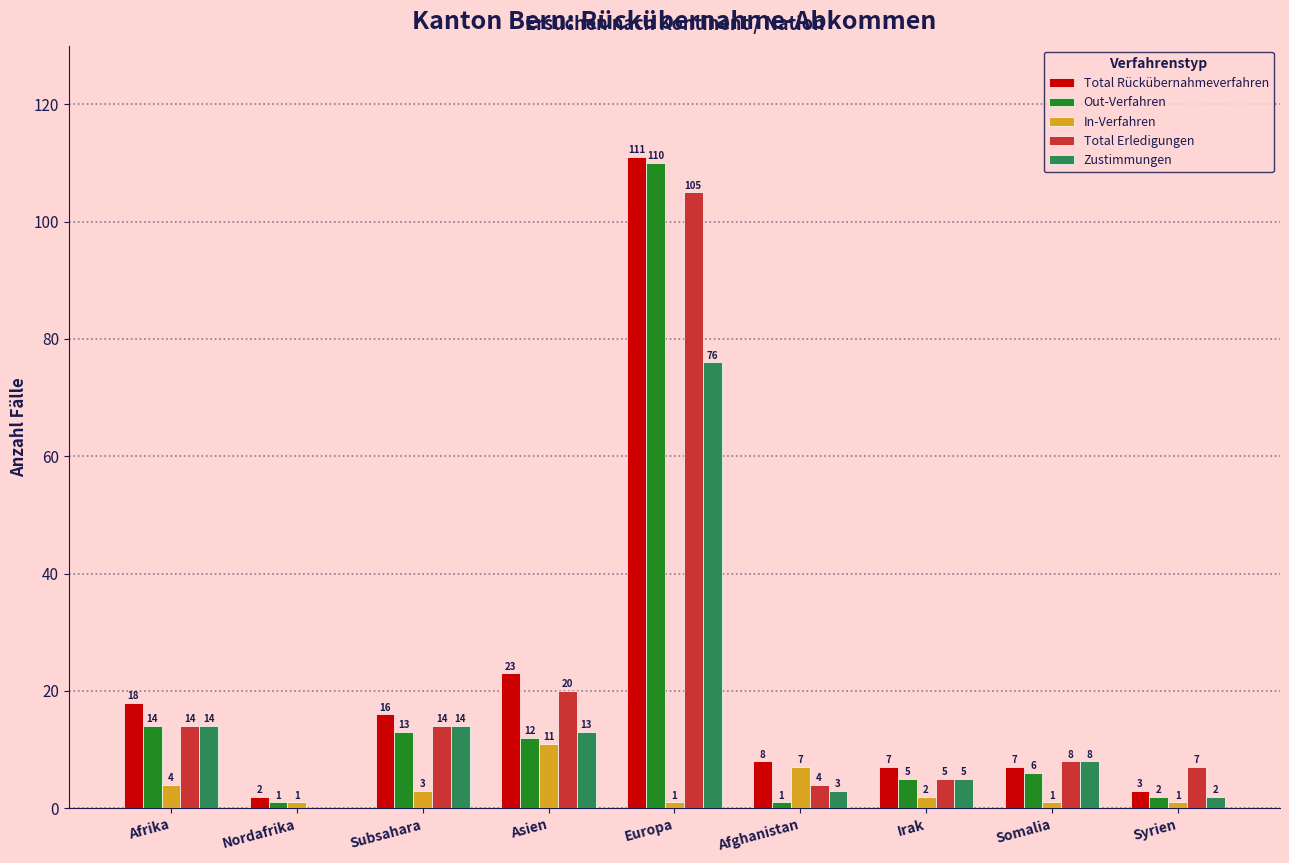

What is the total value across all series at Syrien?

15